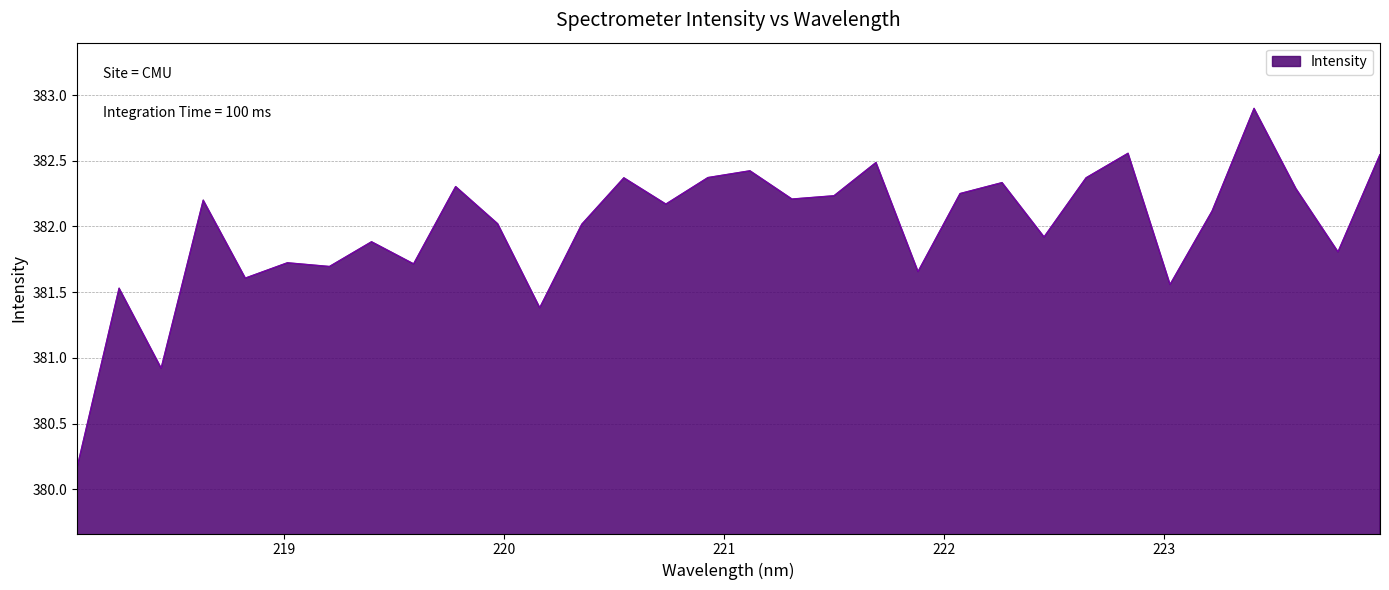

What is the maximum value shown in the chart?

382.9